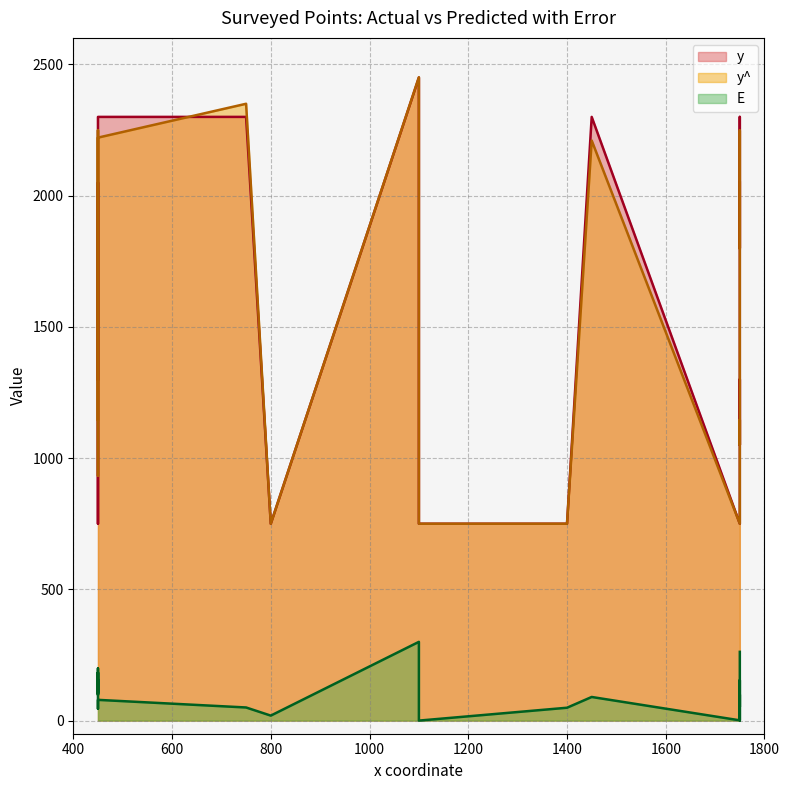

How many interior local valleys does the y^ series have?

2